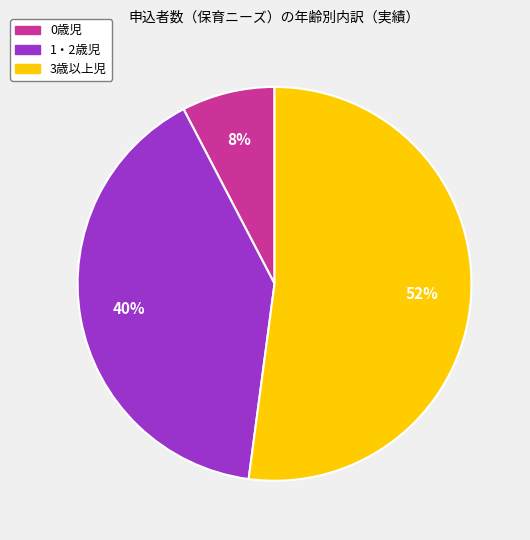

Is the sum of 0歳児 and 3歳以上児 greater than half?

Yes